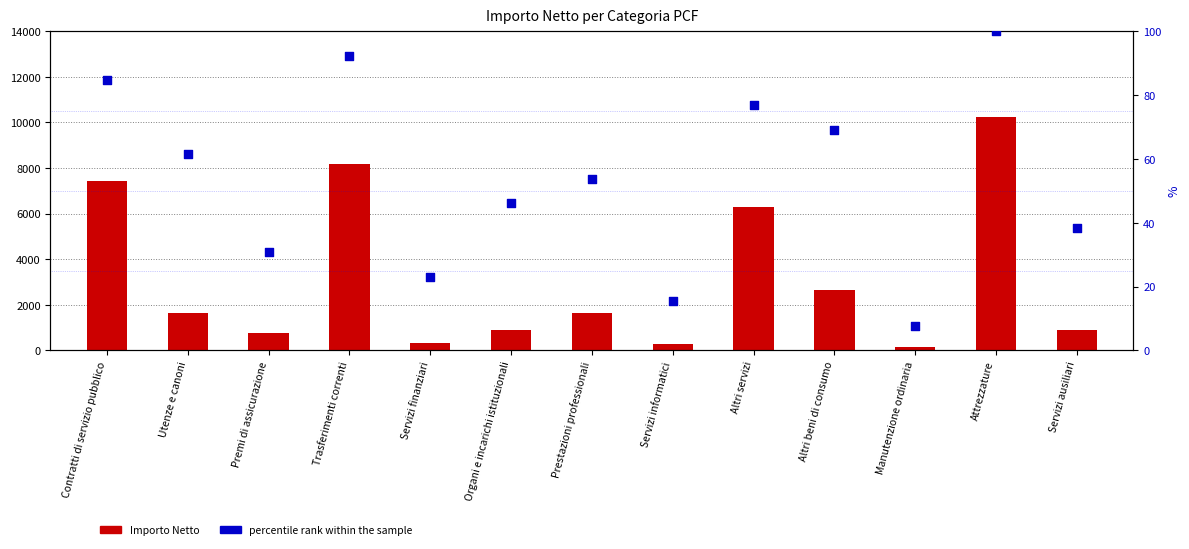

Which series contains the highest Y value?

Importo Netto